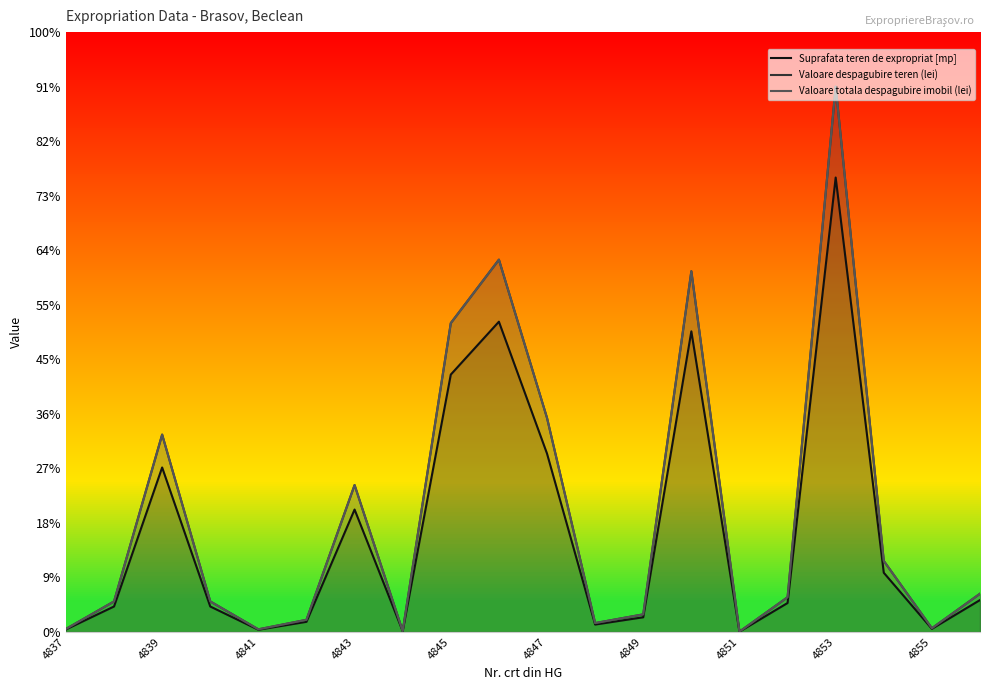

How many interior local valleys does the Valoare totala despagubire imobil (lei) series have?

5